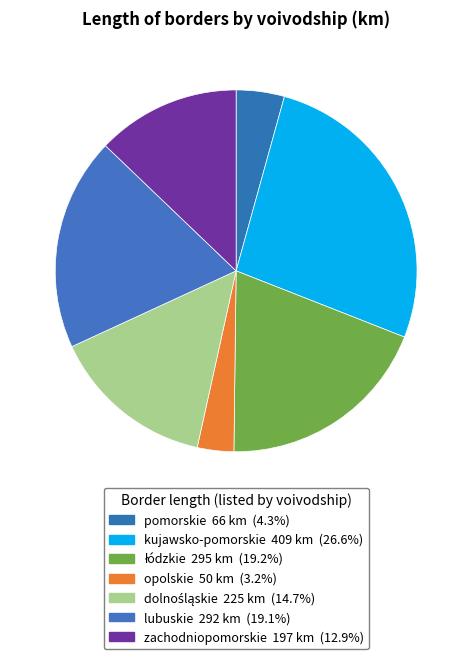

Does pomorskie represent more than half of the total?

No